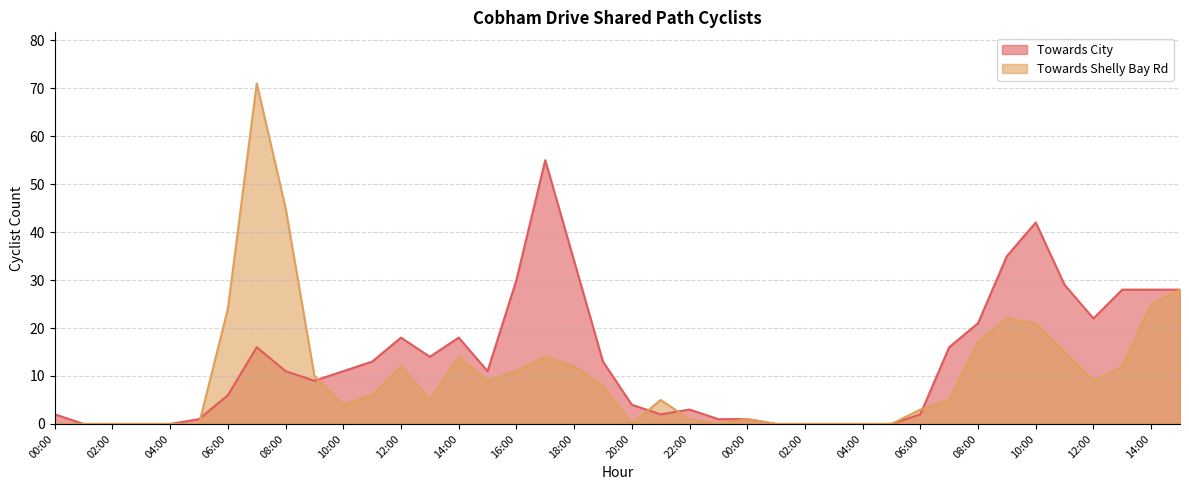

Reading left to right, transcribe all the data shown in this chart.

Towards City: 2	0	0	0	0	1	6	16	11	9	11	13	18	14	18	11	30	55	34	13	4	2	3	1	1	0	0	0	0	0	2	16	21	35	42	29	22	28	28	28
Towards Shelly Bay Rd: 0	0	0	0	0	0	24	71	45	10	4	6	12	5	14	9	11	14	12	8	0	5	1	0	1	0	0	0	0	0	3	5	17	22	21	15	9	12	25	28